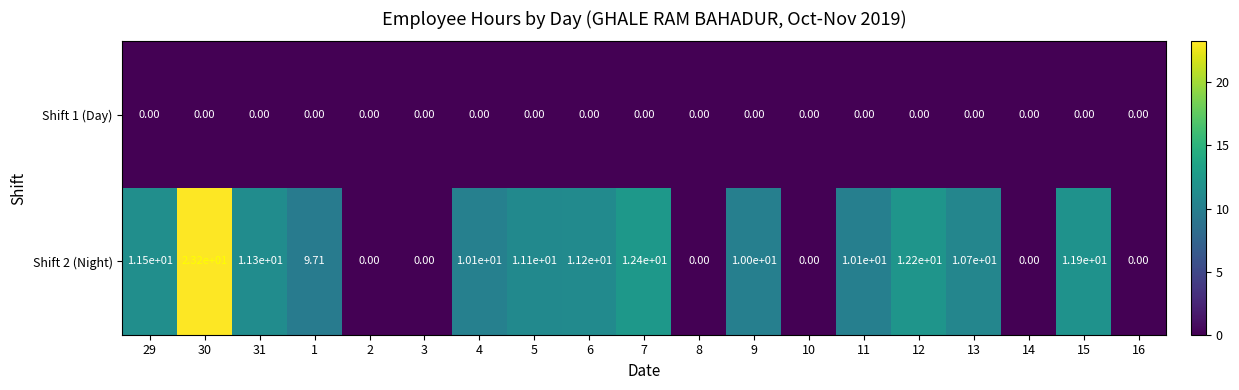

Is the value of Shift 1 (Day) at 2 greater than the value of Shift 2 (Night) at 31?

No